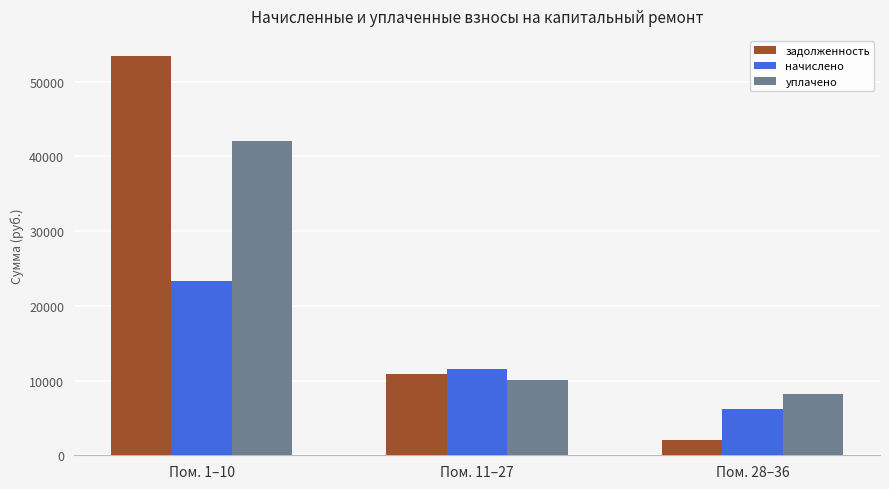

Which series has the largest total across all categories?

задолженность